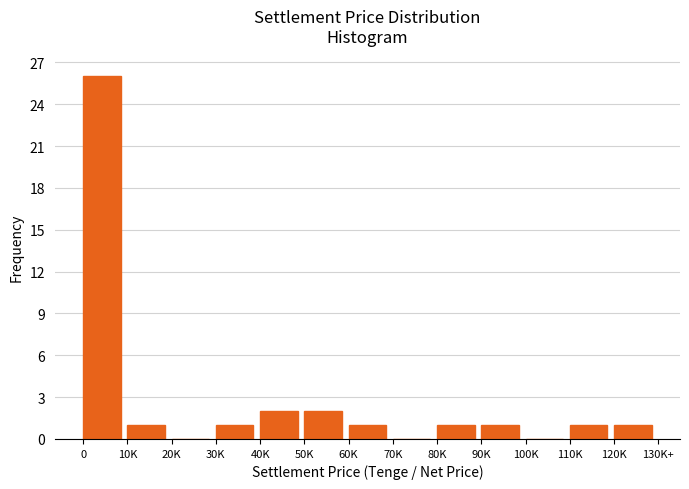

Reading left to right, list all the values displayed in this chart.

0=26	10K=1	20K=0	30K=1	40K=2	50K=2	60K=1	70K=0	80K=1	90K=1	100K=0	110K=1	120K=1